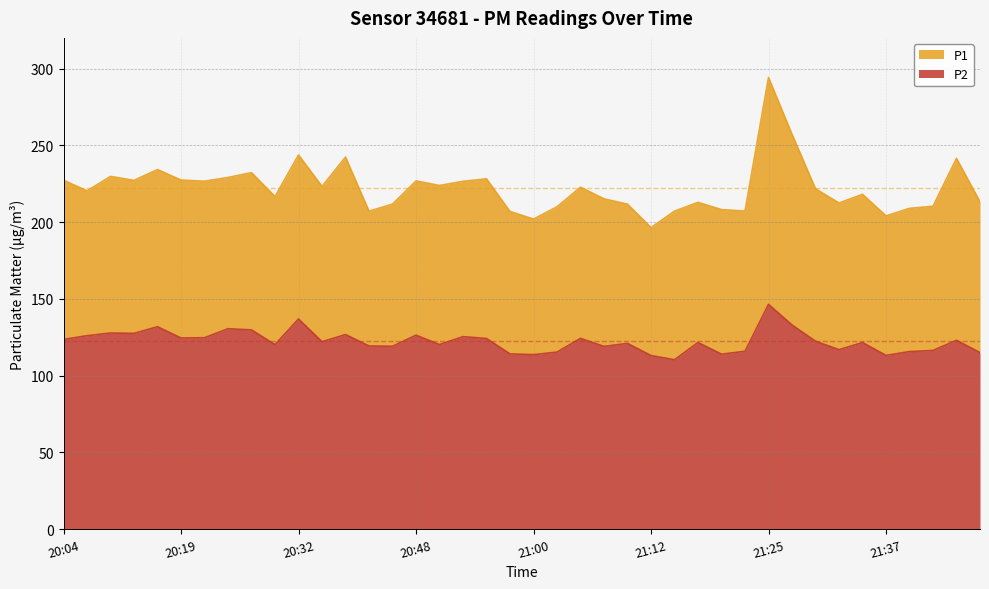

At how many categories does at least one series exceed 138?

40